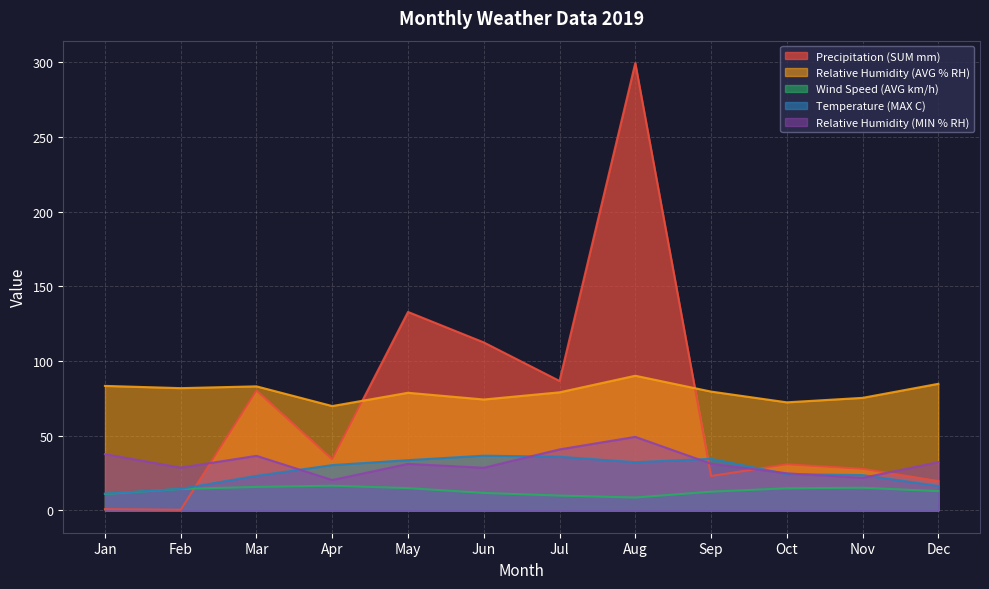

What is the value of the Relative Humidity (AVG % RH) point at the 3rd from the left?

83.0